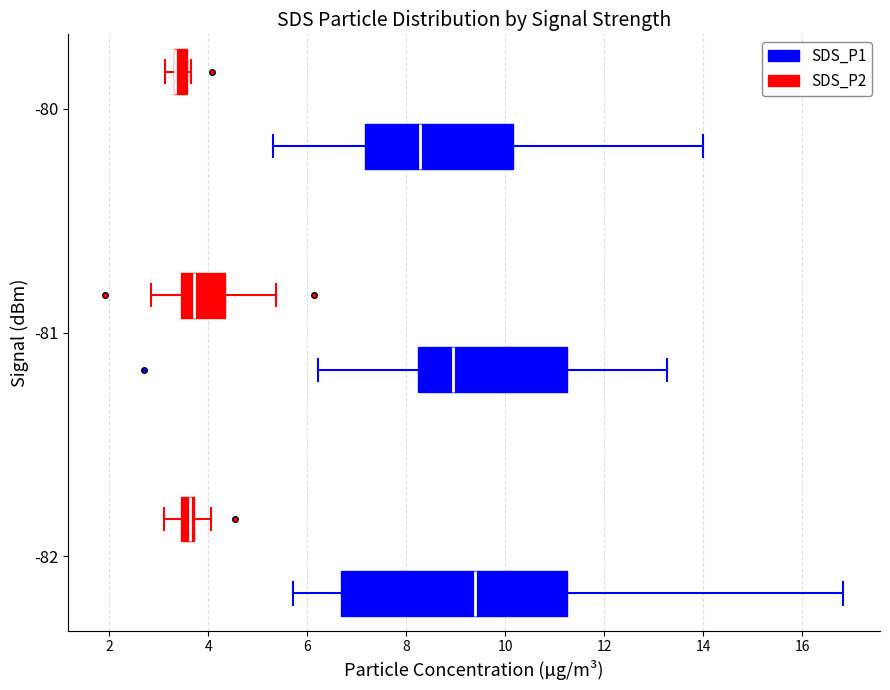

Comparing the boxes themselves (not the whiskers), which one is the widest?

-82 (SDS_P1)